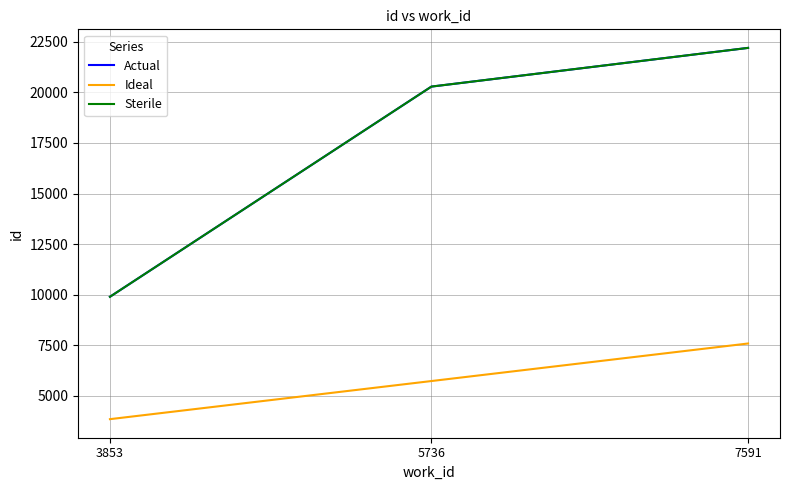

Is this an area chart (filled region under the line)?

No